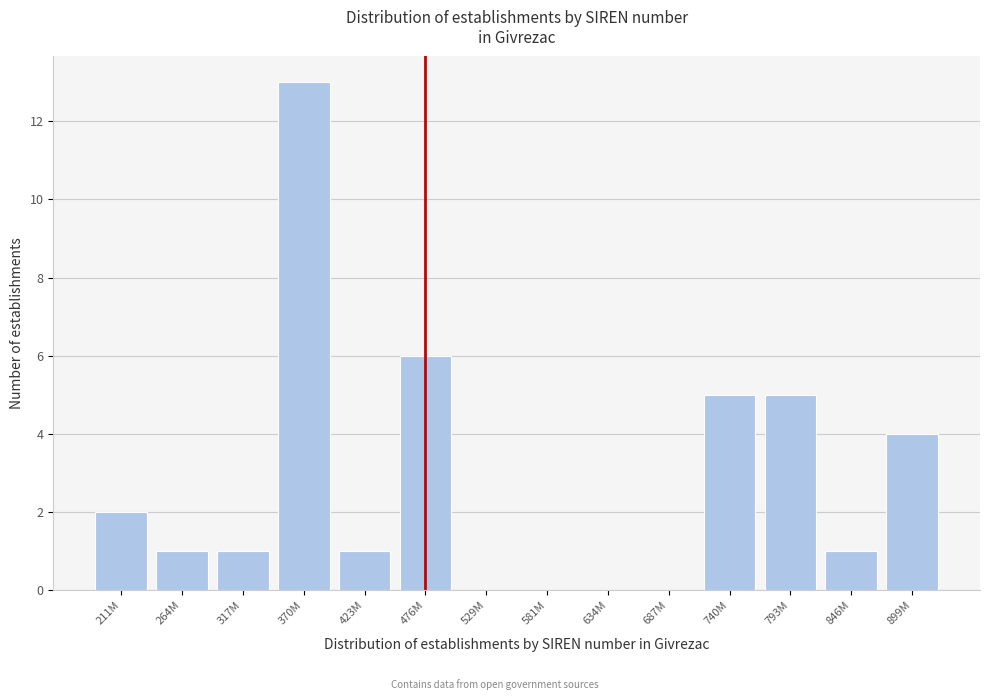

Reading left to right, what are all the values shown in this chart?

211M=2	264M=1	317M=1	370M=13	423M=1	476M=6	529M=0	581M=0	634M=0	687M=0	740M=5	793M=5	846M=1	899M=4